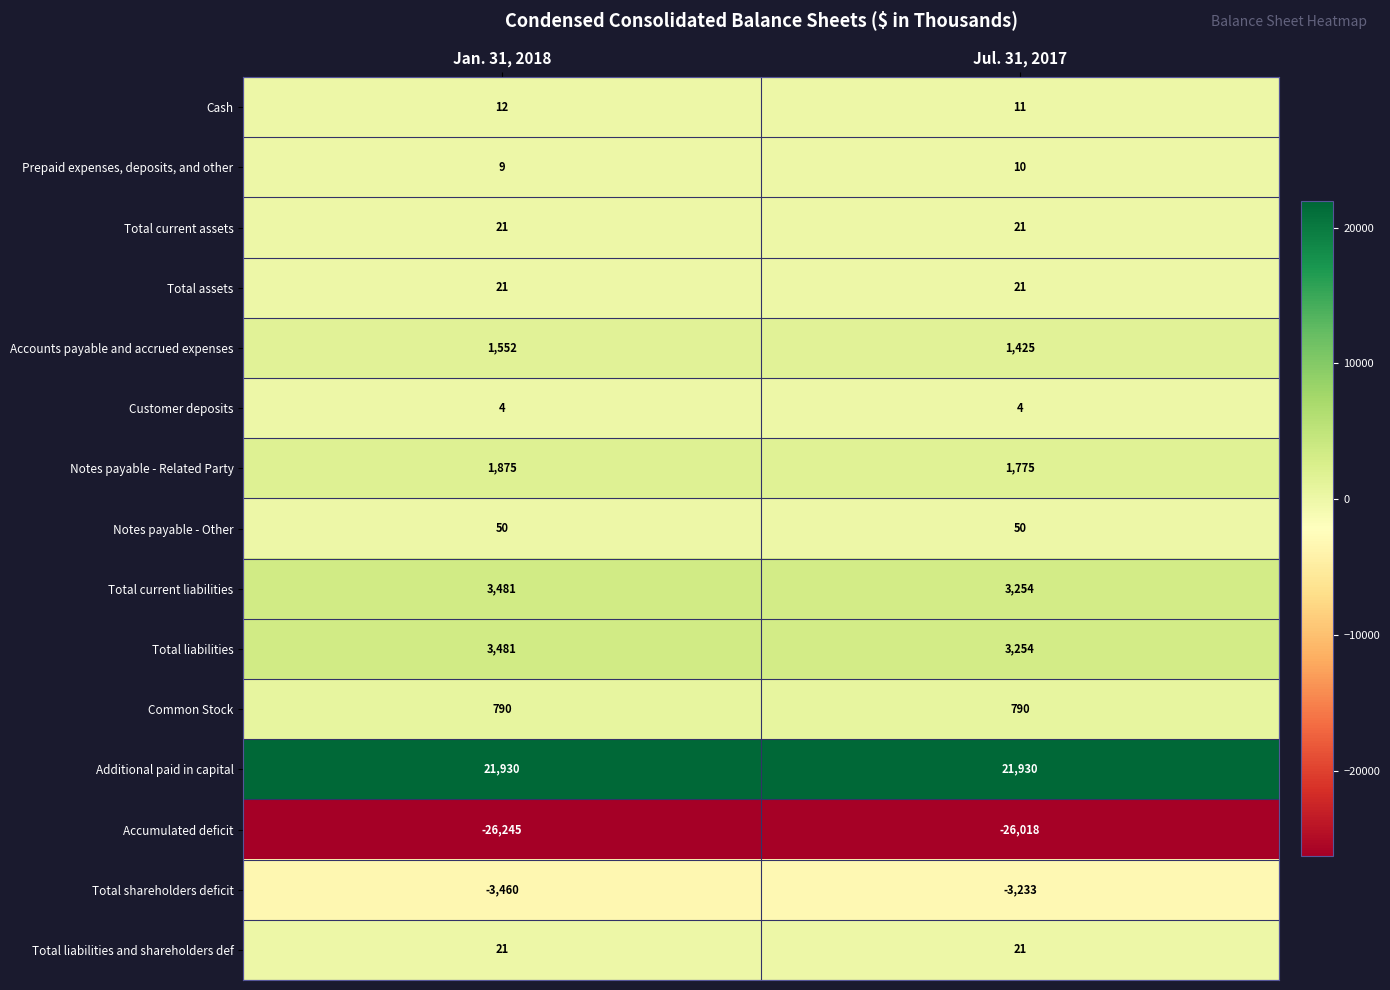

The Total liabilities and shareholders def series shows 30 at Jan. 31, 2018. True or false?

False